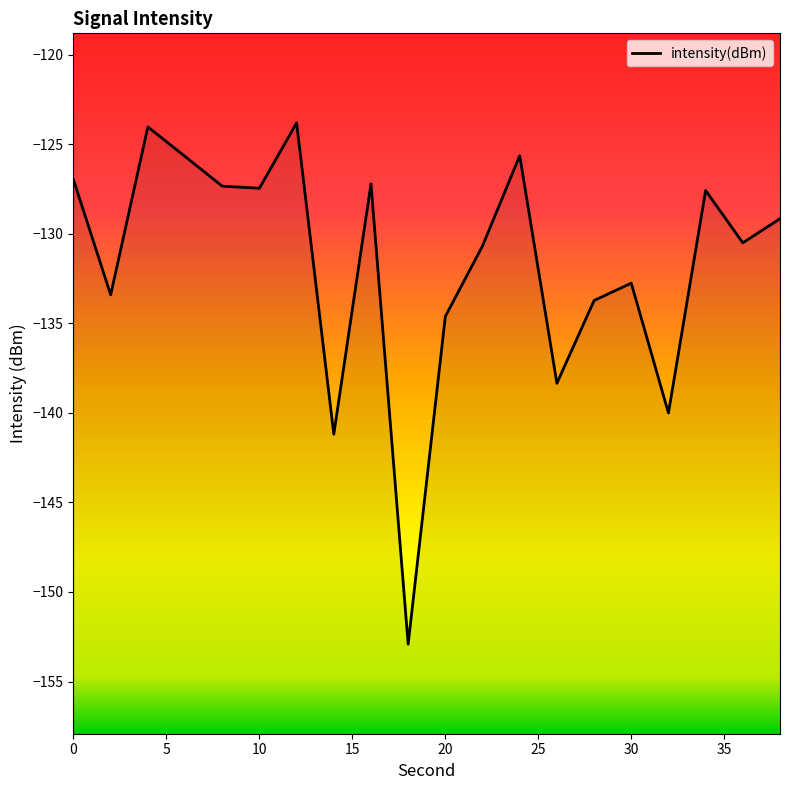

What is the value of the 5th point from the left?

-127.3